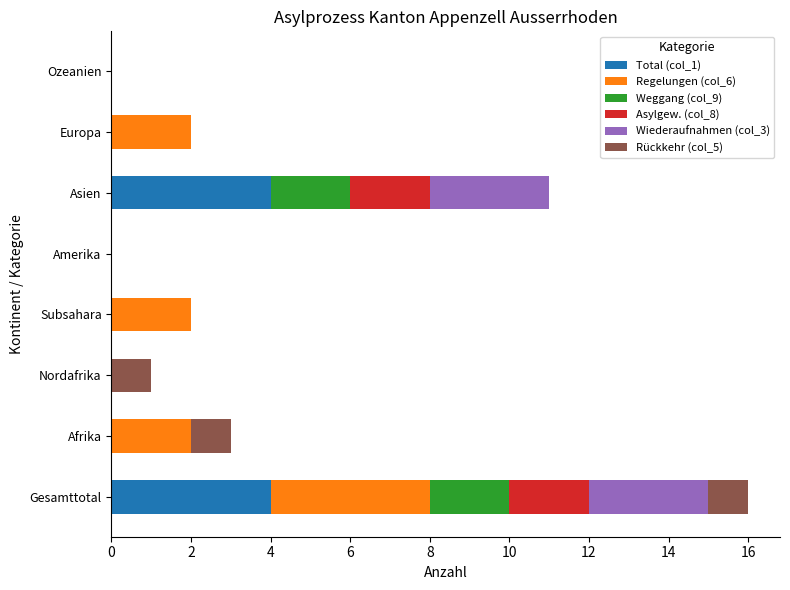

Reading left to right, extract all data points from this chart.

Total (col_1): 4	0	0	0	0	4	0	0
Regelungen (col_6): 4	2	0	2	0	0	2	0
Weggang (col_9): 2	0	0	0	0	2	0	0
Asylgew. (col_8): 2	0	0	0	0	2	0	0
Wiederaufnahmen (col_3): 3	0	0	0	0	3	0	0
Rückkehr (col_5): 1	1	1	0	0	0	0	0